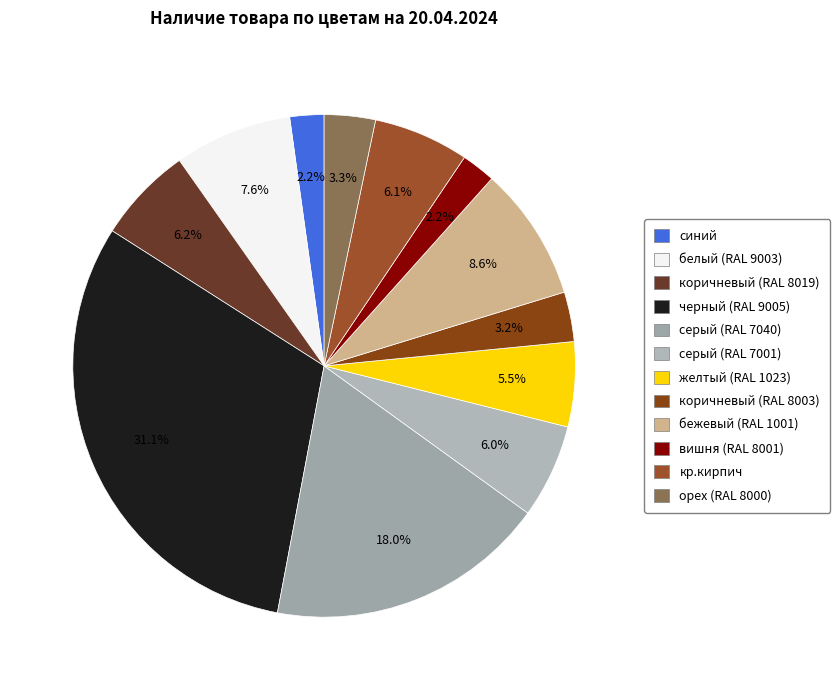

Is черный (RAL 9005) the majority of the pie?

No